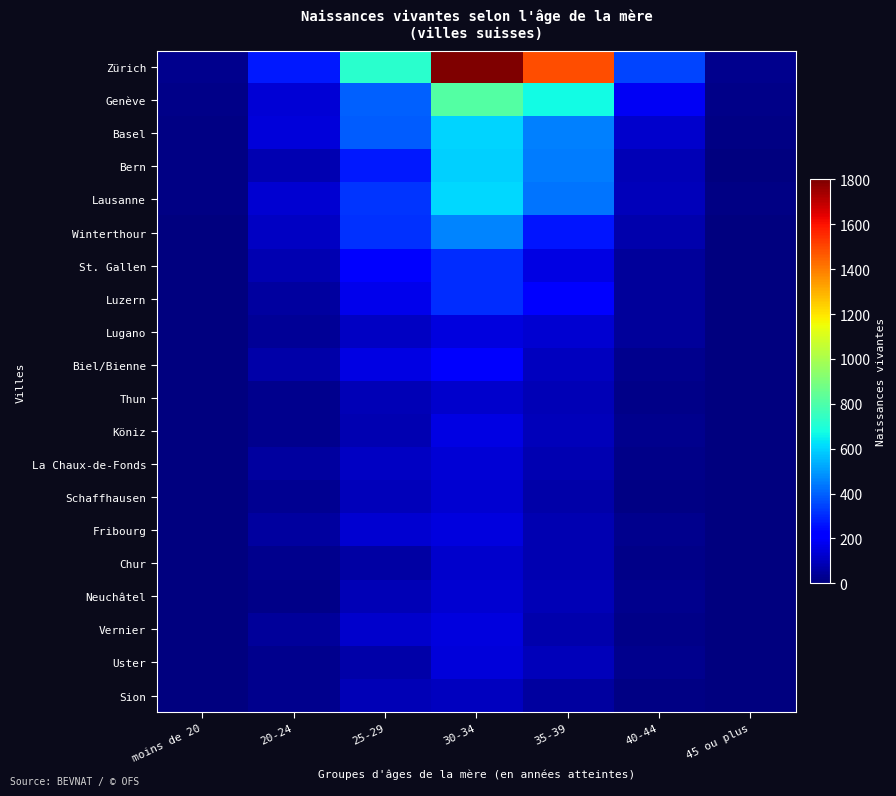

What is the maximum value shown in the chart?

1800